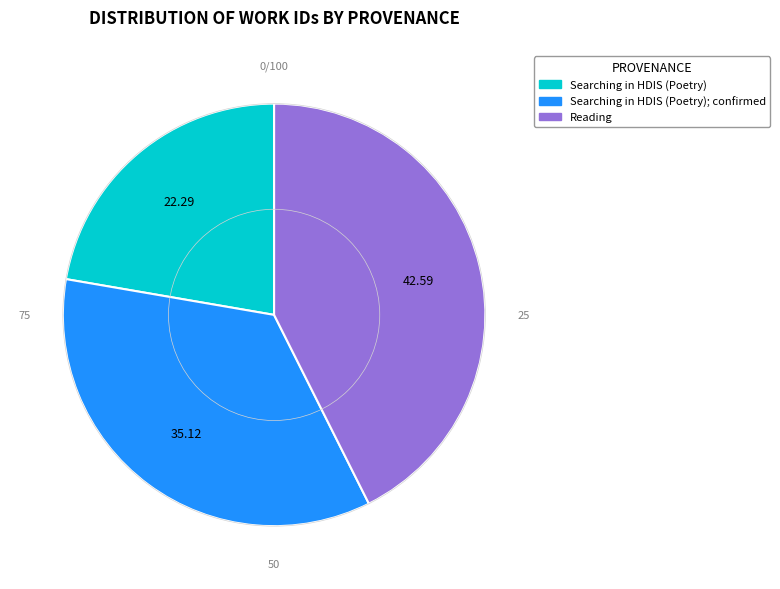

Rank the categories by value from lowest to highest.

Searching in HDIS (Poetry), Searching in HDIS (Poetry); confirmed, Reading